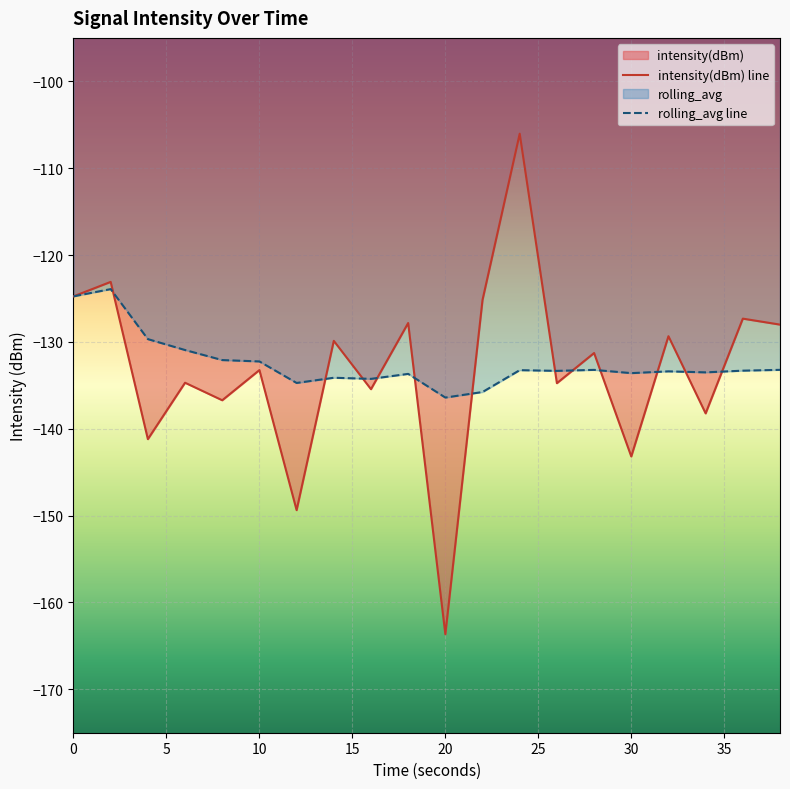

Rank the categories by rolling_avg value from lowest to highest.

20, 22, 12, 16, 14, 18, 30, 34, 32, 26, 36, 24, 28, 38, 10, 8, 6, 4, 0, 2